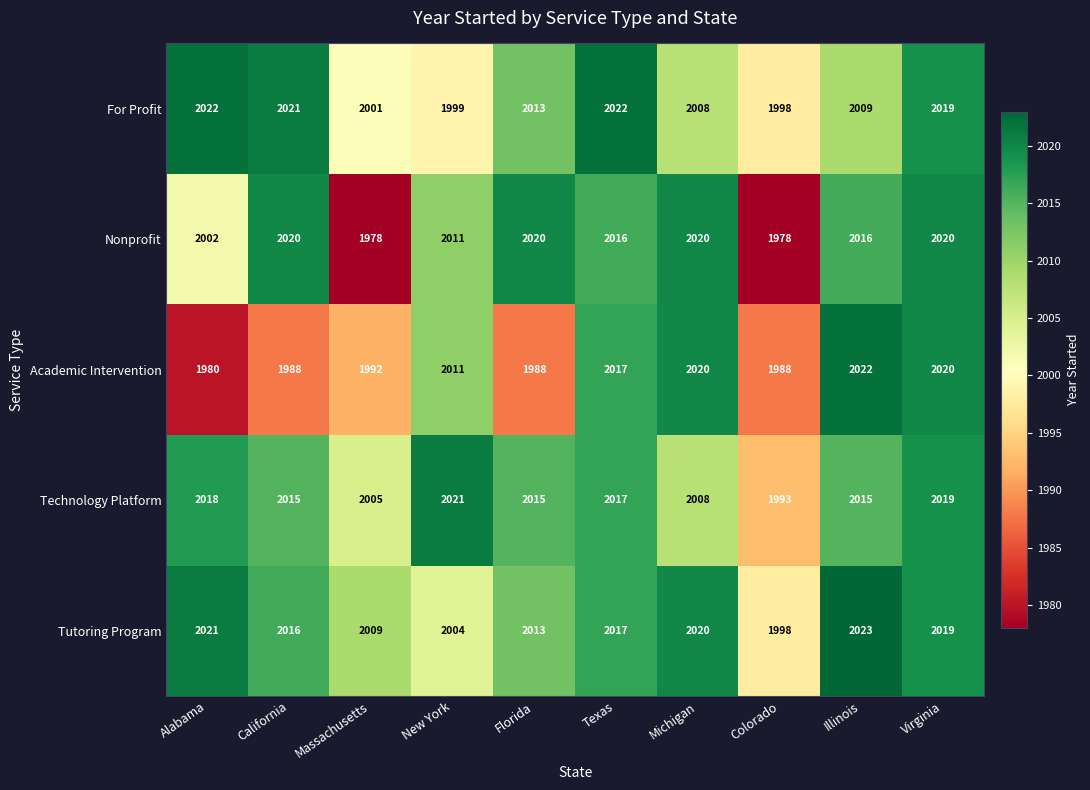

What is the spread (max minus min) of values at California?

33